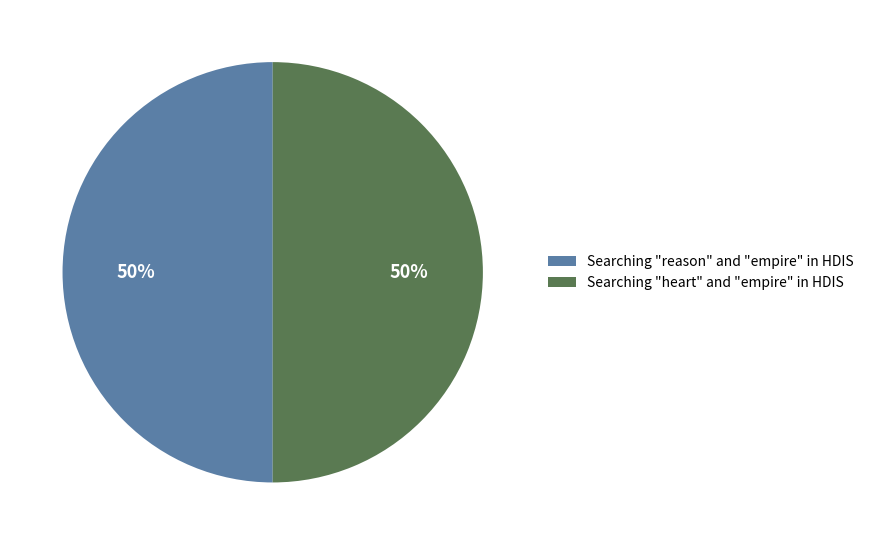

Approximately how many times larger is the value at Searching "heart" and "empire" in HDIS compared to Searching "reason" and "empire" in HDIS?

1.0